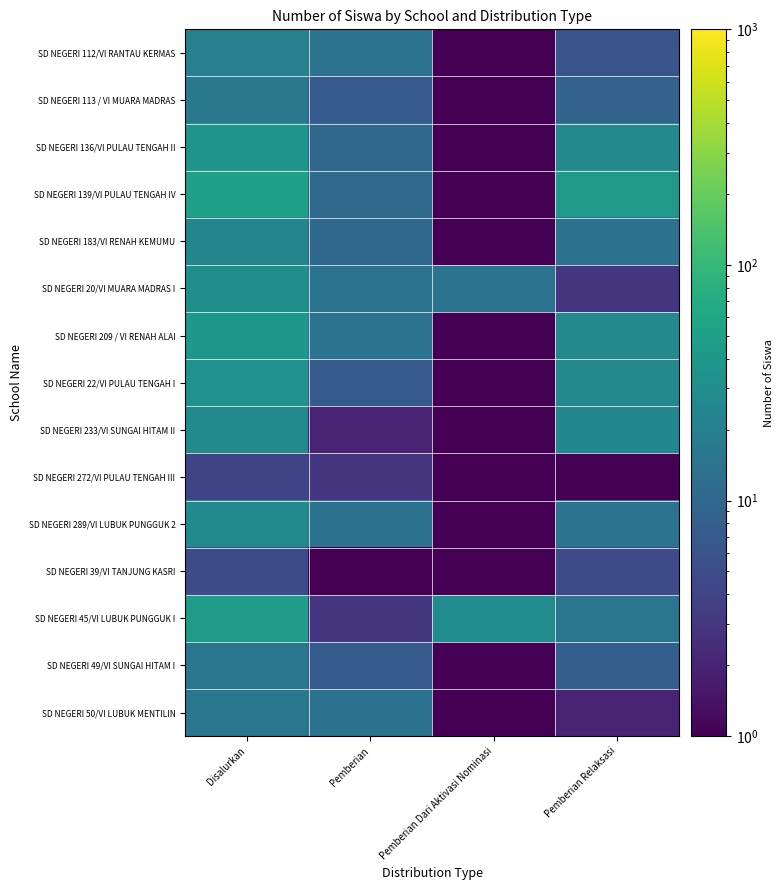

Rank the series by their maximum value, from lowest to highest.

SD NEGERI 272/VI PULAU TENGAH III, SD NEGERI 39/VI TANJUNG KASRI, SD NEGERI 49/VI SUNGAI HITAM I, SD NEGERI 50/VI LUBUK MENTILIN, SD NEGERI 113 / VI MUARA MADRAS, SD NEGERI 112/VI RANTAU KERMAS, SD NEGERI 183/VI RENAH KEMUMU, SD NEGERI 233/VI SUNGAI HITAM II, SD NEGERI 289/VI LUBUK PUNGGUK 2, SD NEGERI 20/VI MUARA MADRAS I, SD NEGERI 22/VI PULAU TENGAH I, SD NEGERI 136/VI PULAU TENGAH II, SD NEGERI 209 / VI RENAH ALAI, SD NEGERI 45/VI LUBUK PUNGGUK I, SD NEGERI 139/VI PULAU TENGAH IV